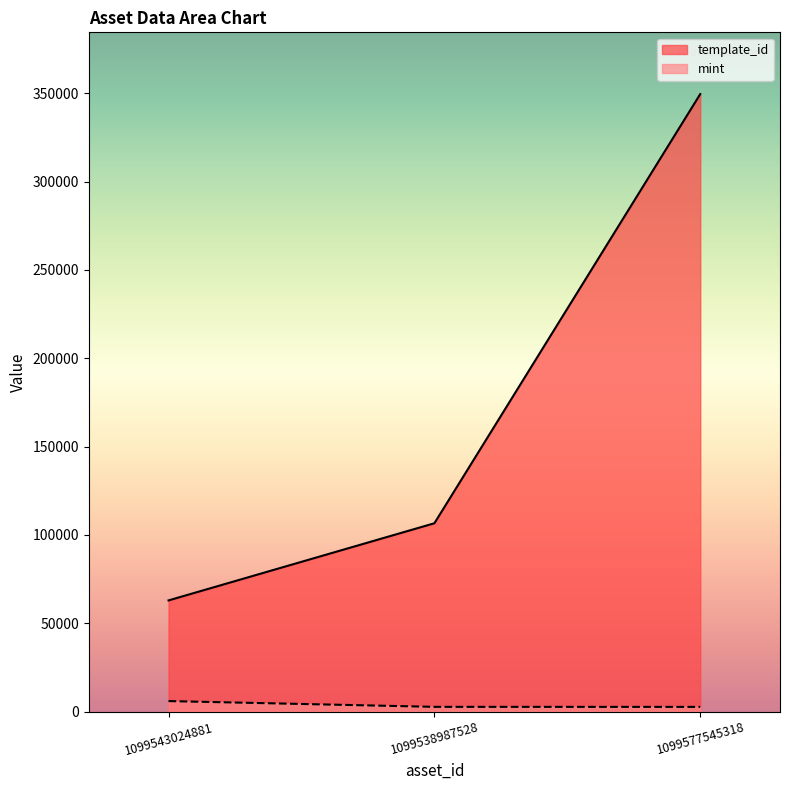

True or false: mint has a value of 5997 at 1099543024881.

True